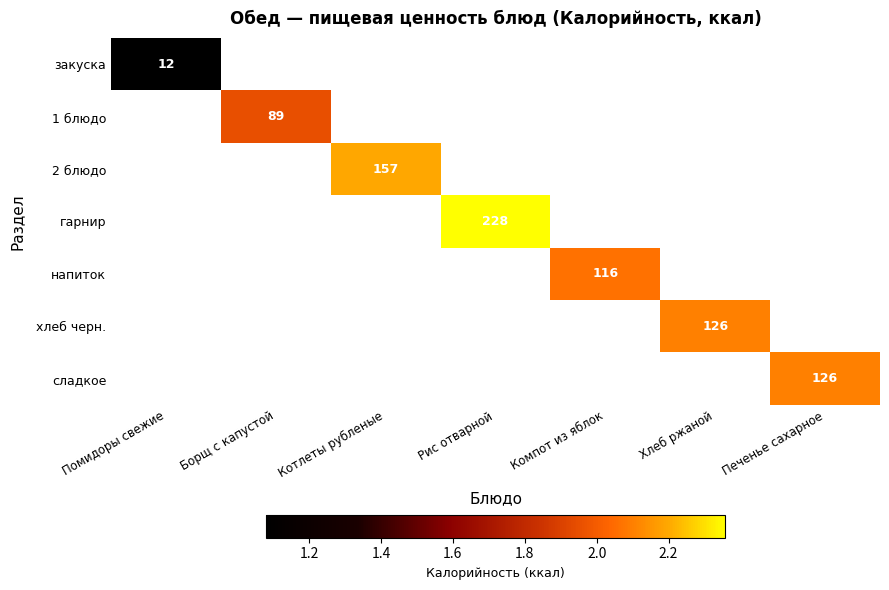

Count the number of data series in this chart.

7